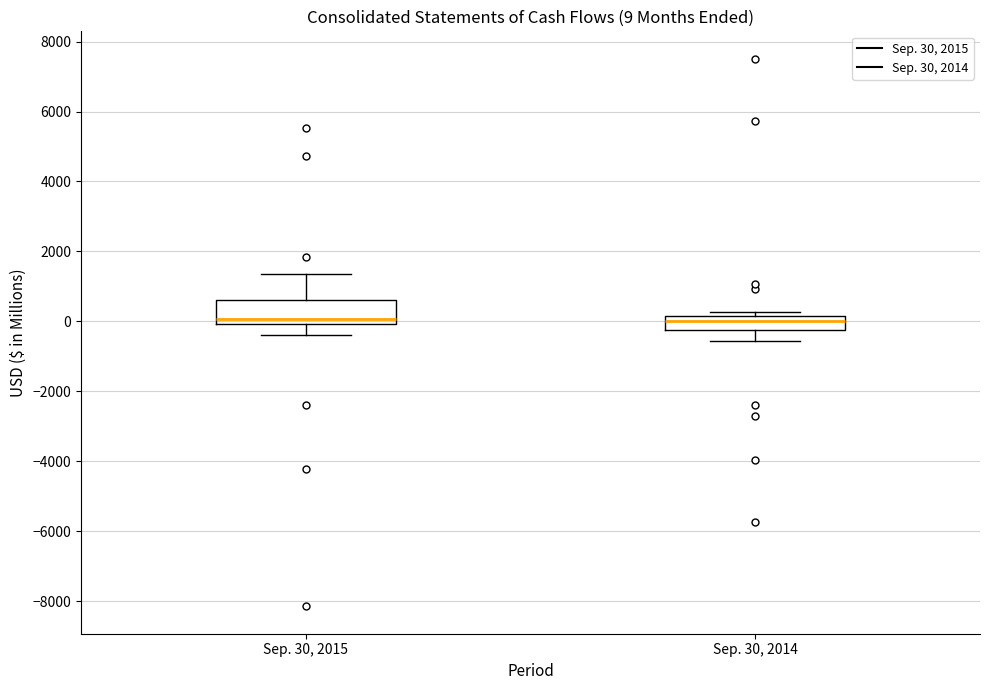

Comparing the boxes themselves (not the whiskers), which one is the tallest?

Sep. 30, 2015